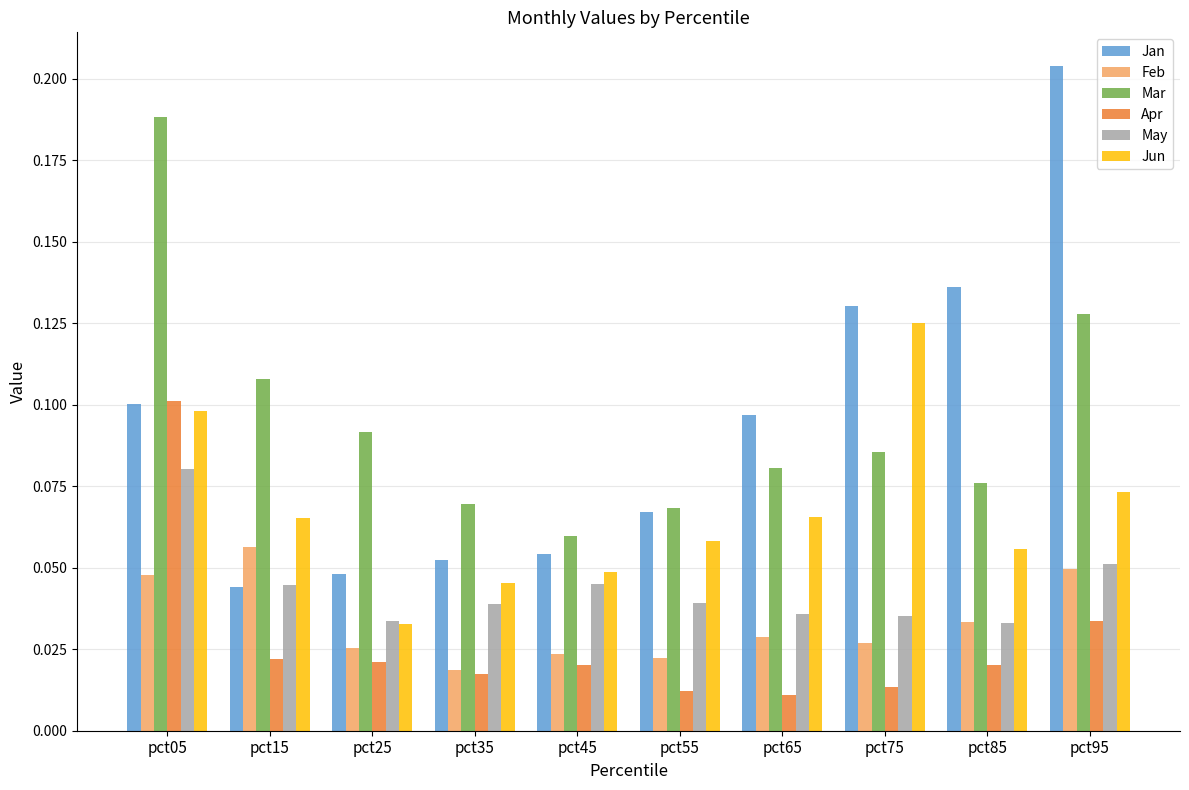

List the series in order of their peak value, highest first.

Jan, Mar, Jun, Apr, May, Feb